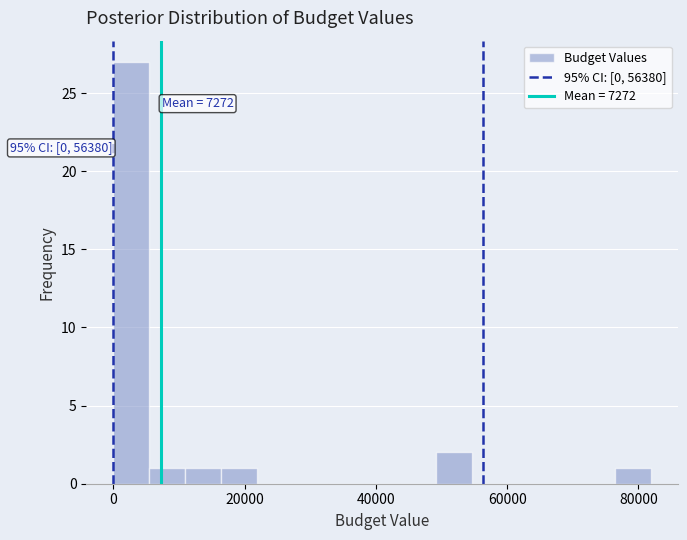

Read against the x-axis, roughly where is the centre of the tallest bar?

2000